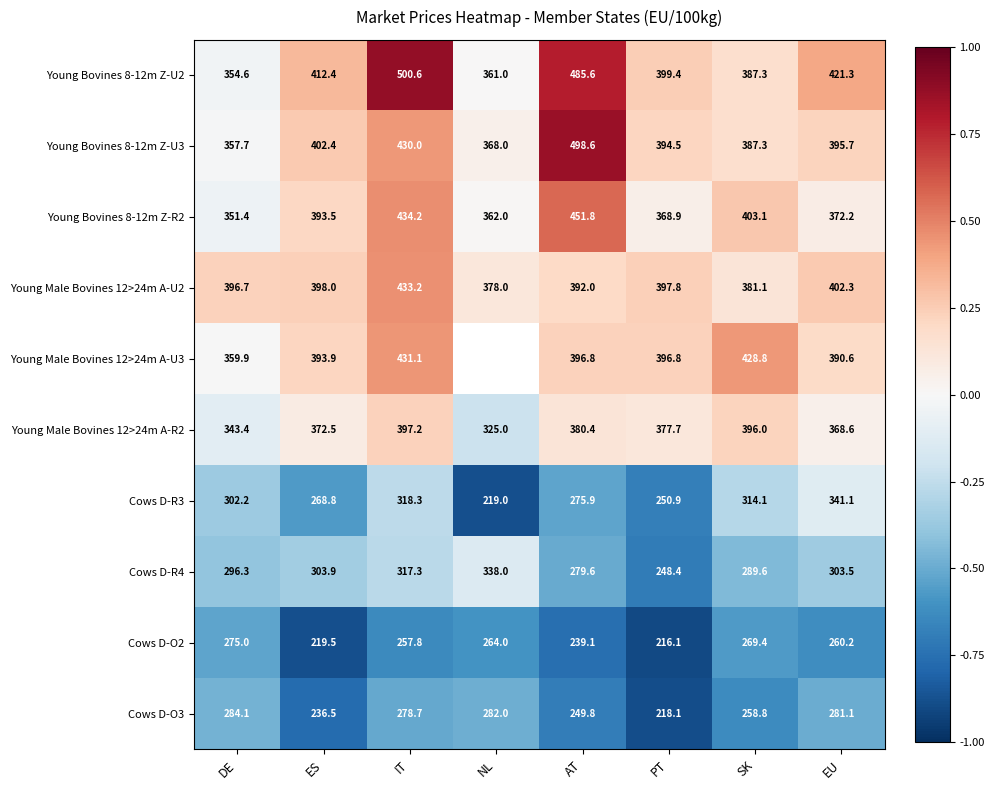

Where does the Cows D-O2 series first go above 260?

DE